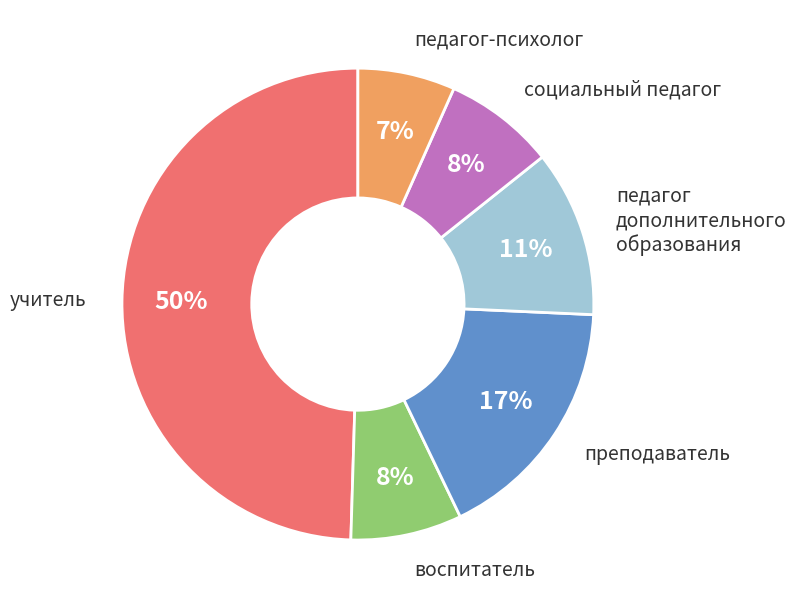

To the nearest percent, what is the average slice percentage?

17%